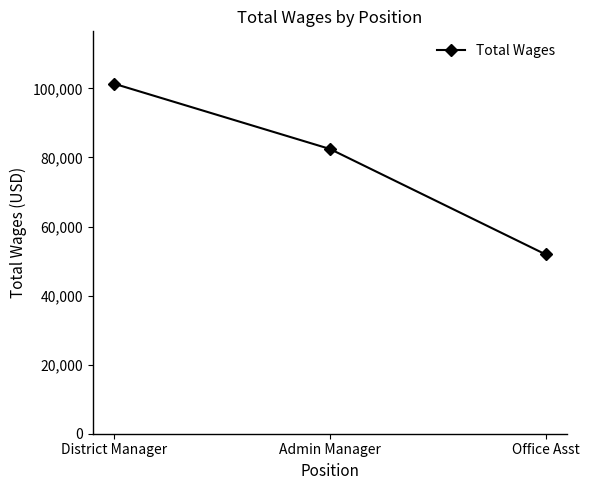

Count the values in the range 51913 to 101320.

3